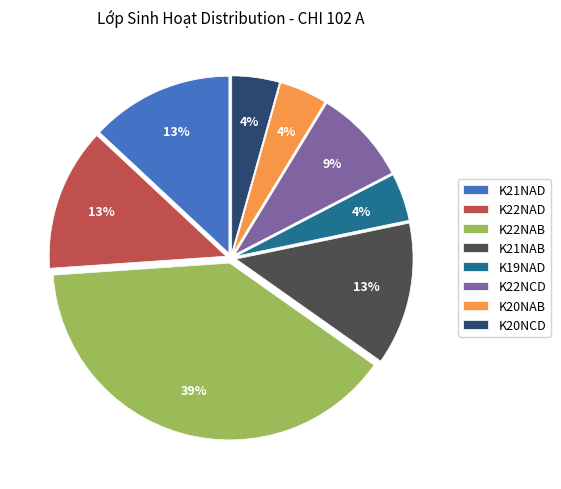

Is there a majority slice in this chart?

No